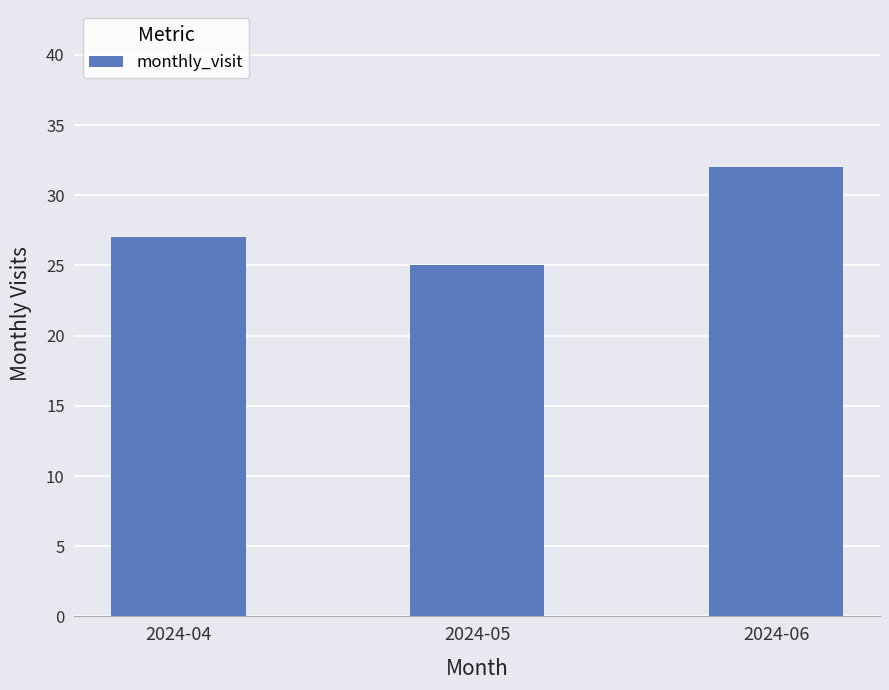

At which label is the value closest to 28?

2024-04